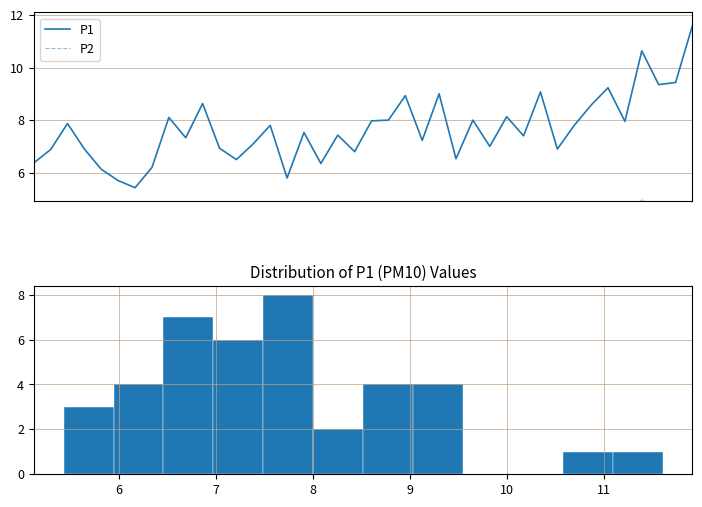

How many lines are shown in the chart?

2